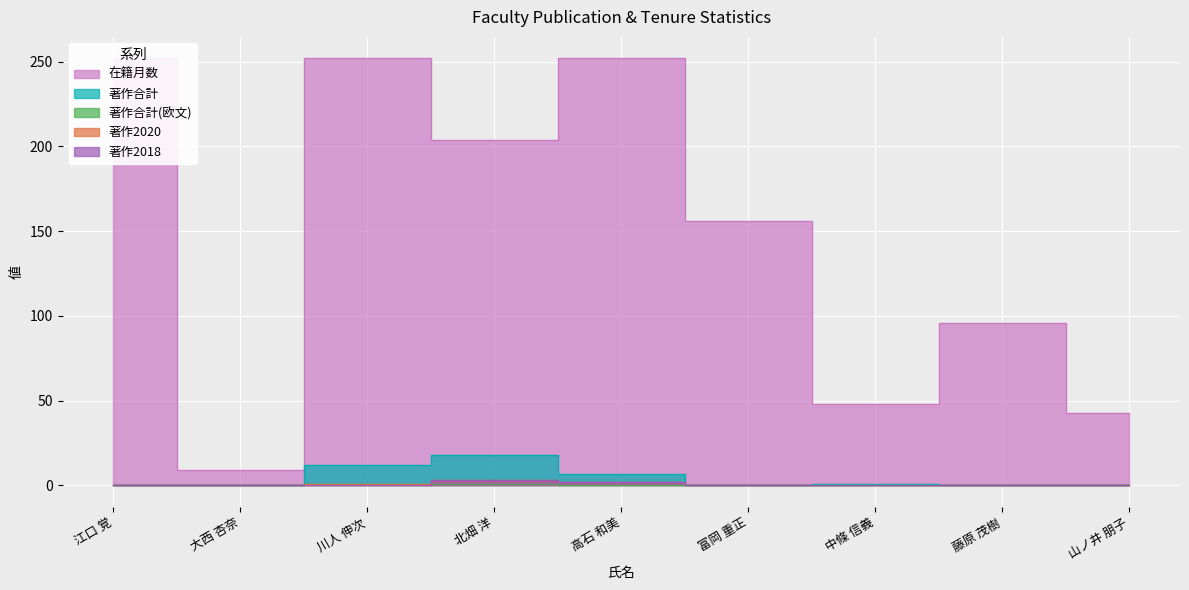

What is the greatest value displayed?

252